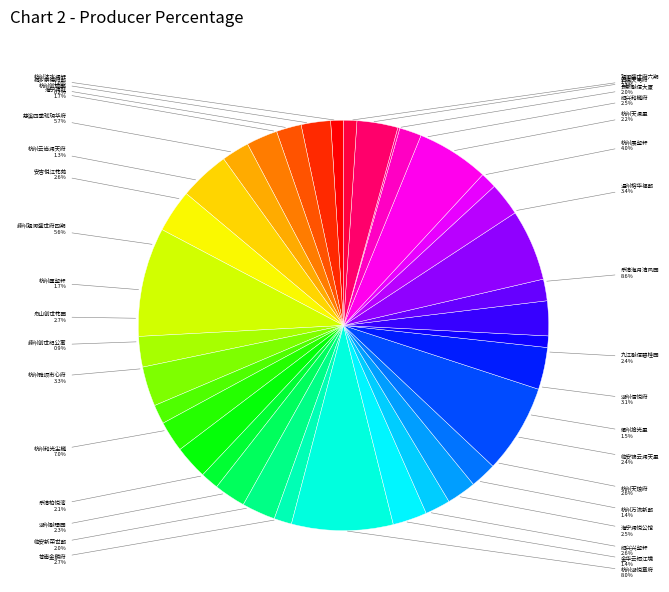

To the nearest percent, what is the difference between the 乐清海月清风园 and 舟山创世花园 slice percentages?

6%